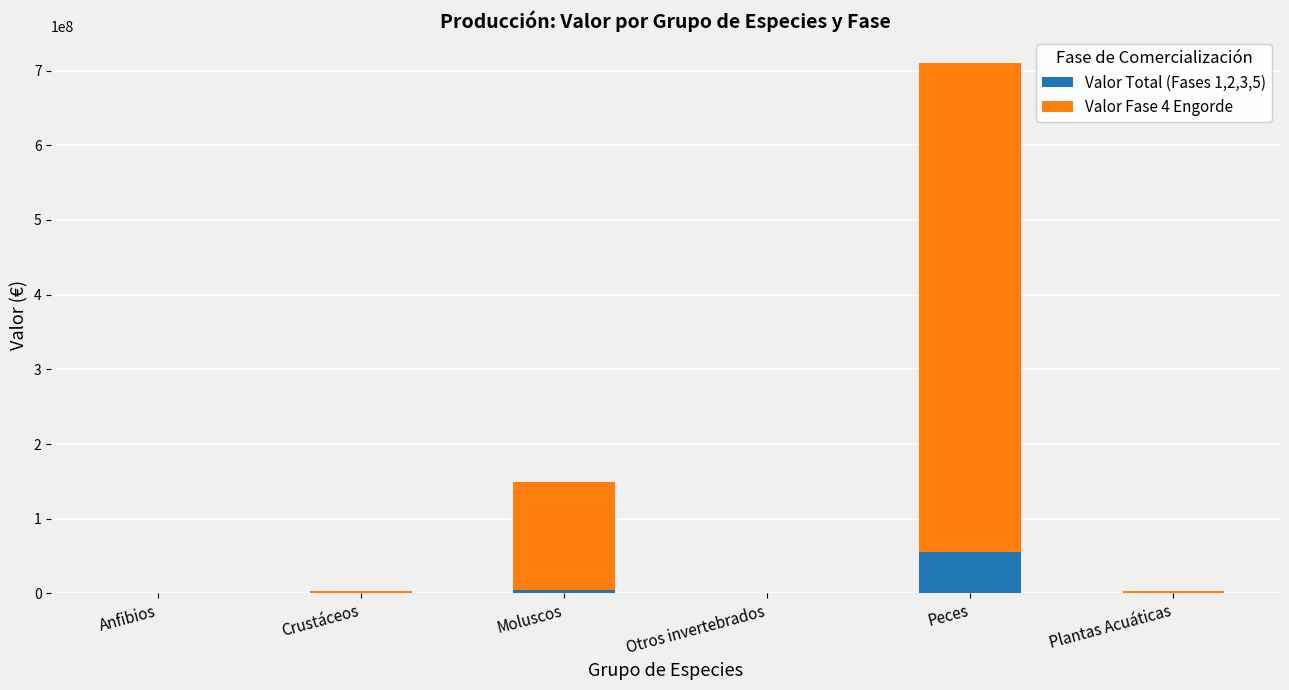

At which label does Valor Total (Fases 1,2,3,5) reach its peak?

Peces